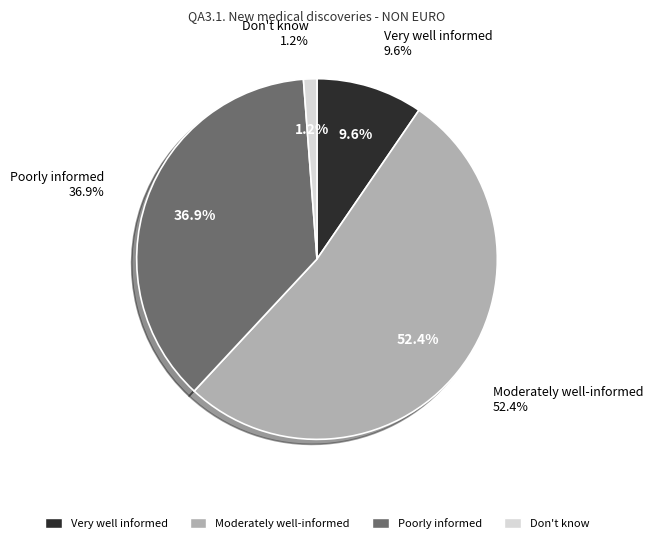

What percentage is NOT represented by Very well informed?

90.4%